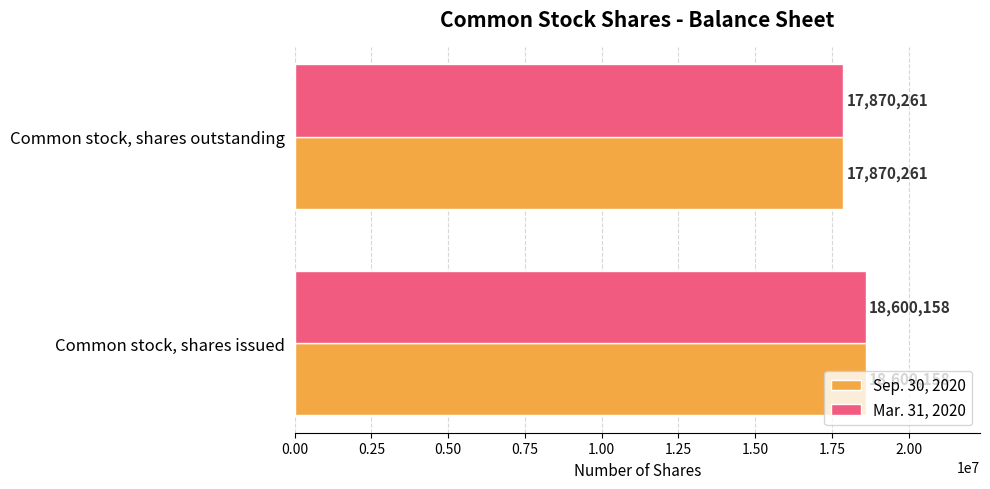

What is the sum of the Mar. 31, 2020 values at Common stock, shares issued and Common stock, shares outstanding?

36470419